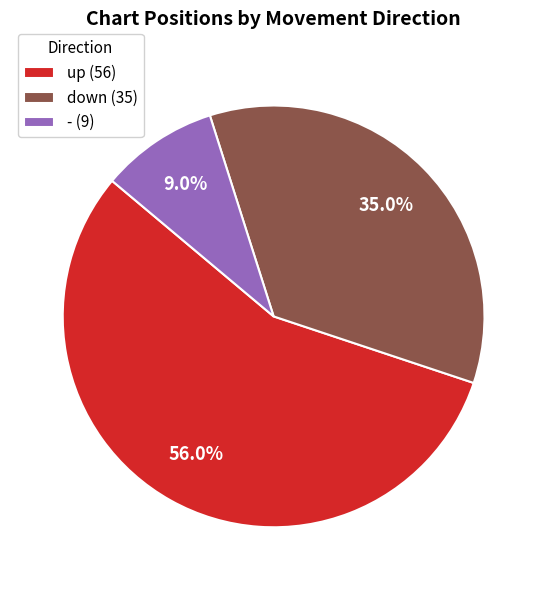

To the nearest percent, what is the difference between the down and up slice percentages?

21%